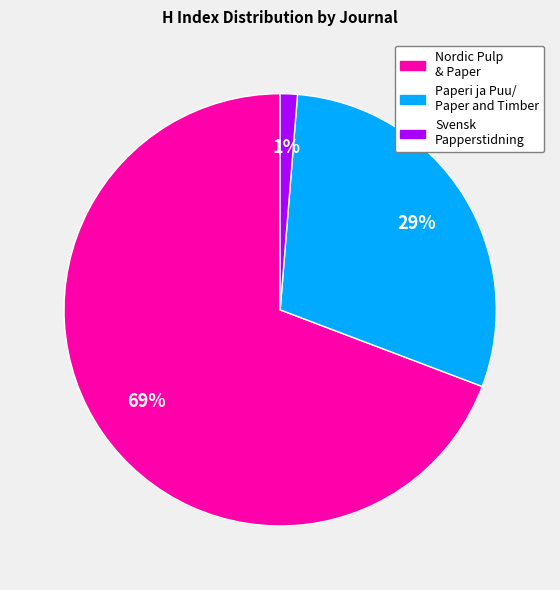

Is there a majority slice in this chart?

Yes